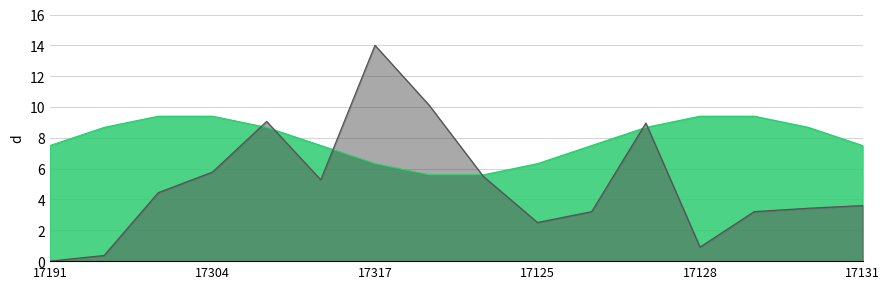

Reading left to right, extract all data points from this chart.

17191=0.0	17288=0.4	17301=4.4	17304=5.8	17305=9.1	17306=5.3	17317=14.0	17318=10.1	17319=5.5	17125=2.5	17126=3.2	17127=9.0	17128=0.9	17129=3.2	17130=3.4	17131=3.6